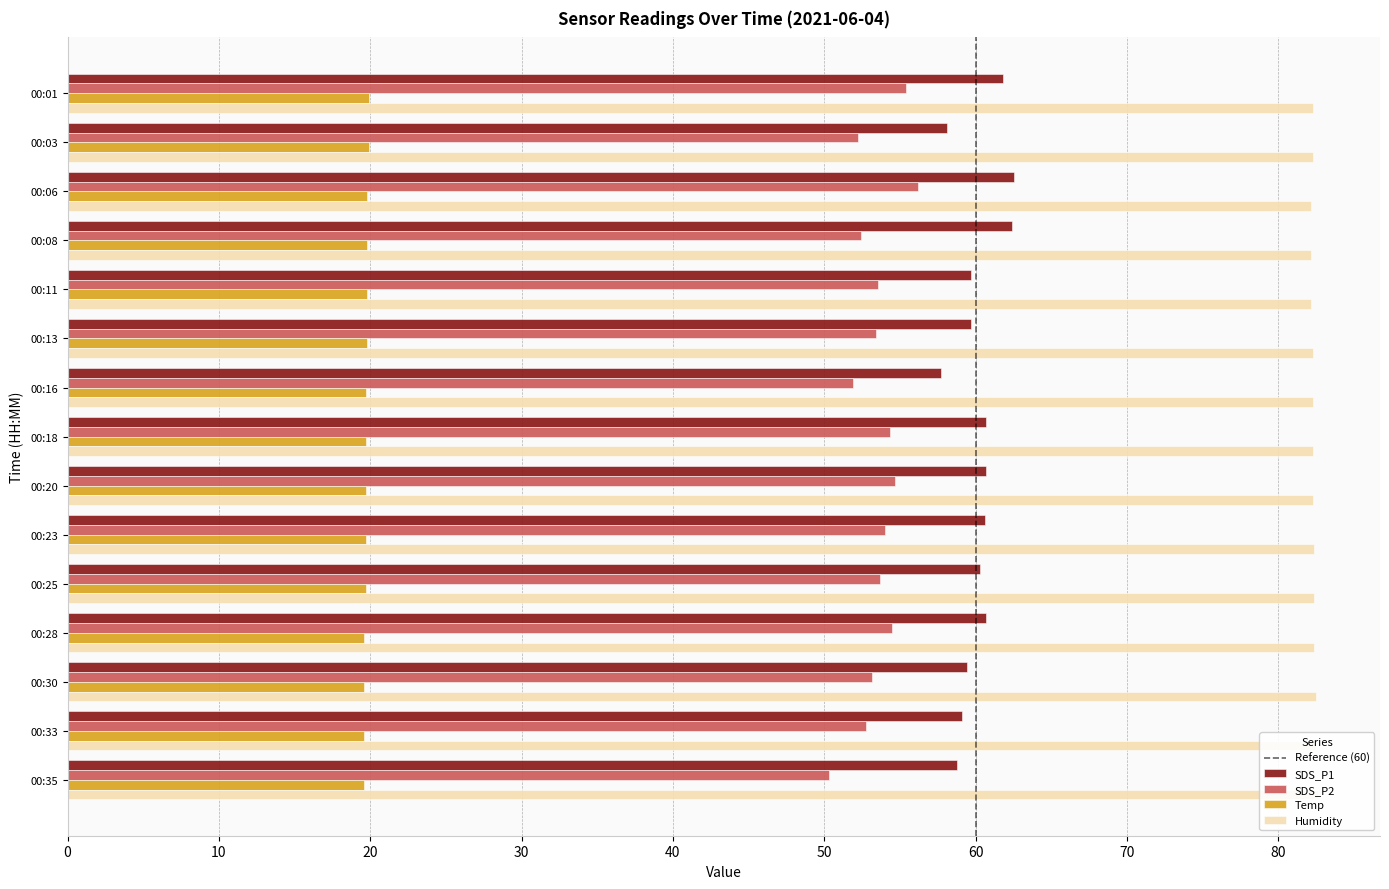

True or false: SDS_P1 has a value of 60.7 at 00:18.

True